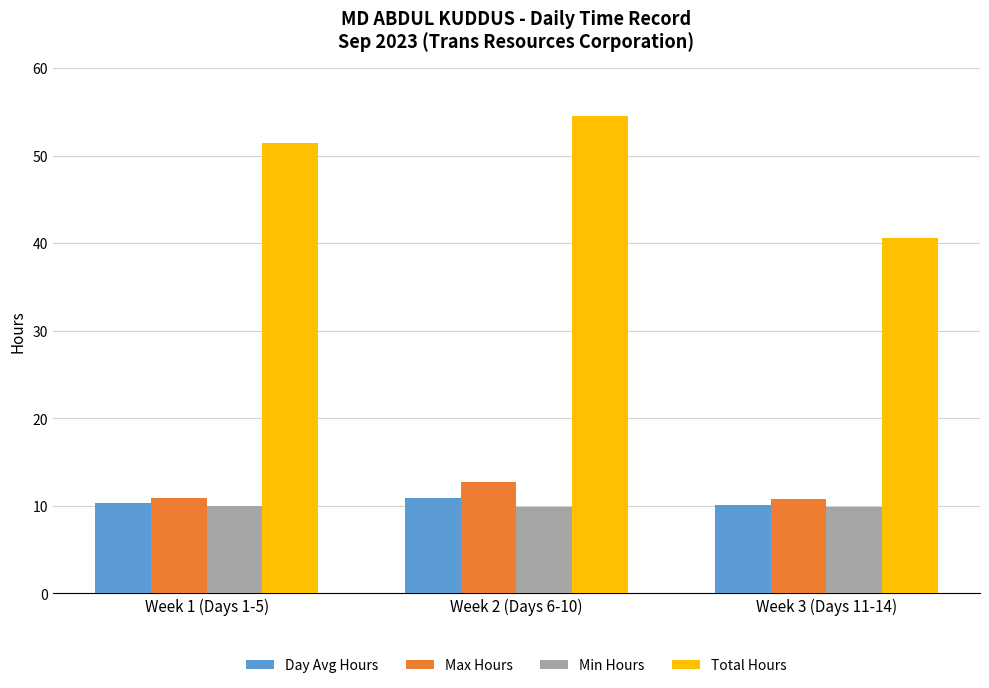

Which series has the largest total across all categories?

Total Hours